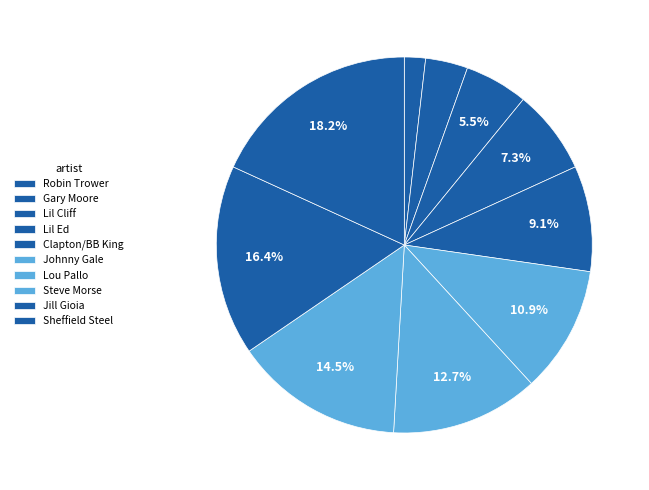

Does any single category account for the majority?

No